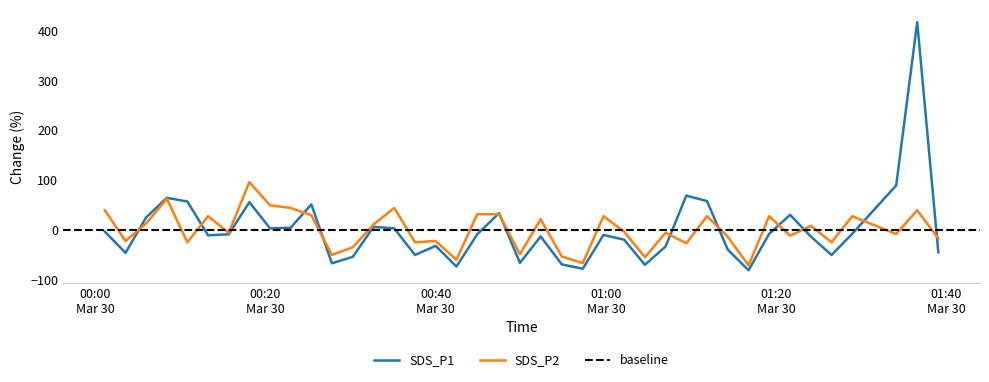

Reading left to right, transcribe all the data shown in this chart.

SDS_P1: -3.7	-46.1	24.8	64.2	56.7	-11.1	-8.9	55.4	2.9	4.2	51.1	-67.2	-54.0	6.0	2.9	-50.5	-32.1	-73.7	-8.9	33.5	-66.3	-13.3	-69.4	-78.1	-10.2	-19.9	-70.2	-33.5	68.6	57.6	-39.6	-81.2	-8.1	30.0	-13.7	-50.5	-8.1	89.1	416.6	-45.3
SDS_P2: 39.3	-22.4	12.7	62.5	-25.1	27.3	-5.8	95.6	49.2	43.9	29.3	-50.3	-35.0	10.7	43.9	-25.1	-22.4	-60.2	31.3	31.3	-48.9	21.4	-53.6	-66.8	27.3	-3.8	-54.9	-5.8	-27.1	27.3	-13.8	-71.5	27.3	-11.8	8.1	-25.1	27.3	-8.5	39.3	-17.1